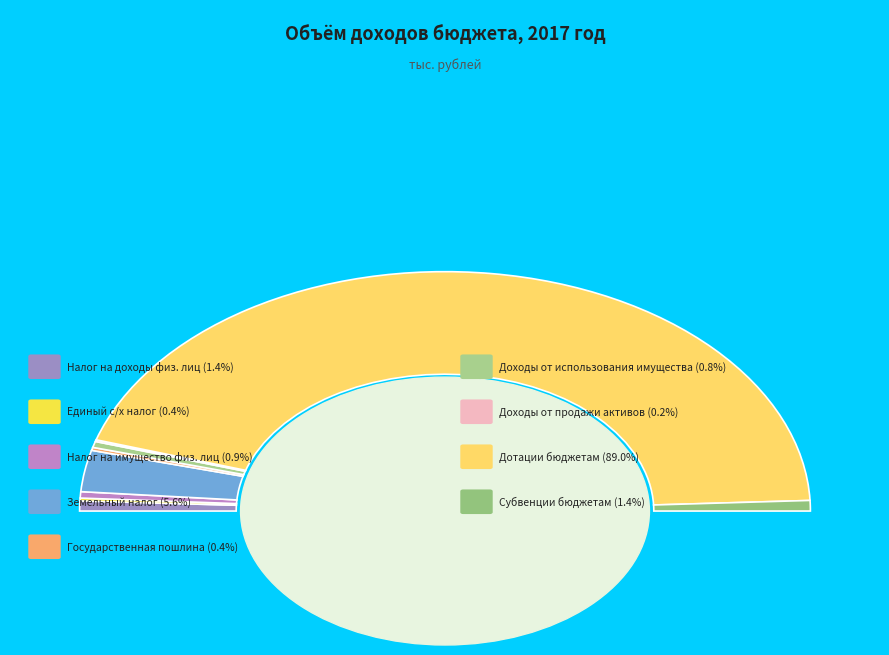

What is the ratio of the value at Дотации бюджетам to the value at Доходы от использования имущества?

109.1